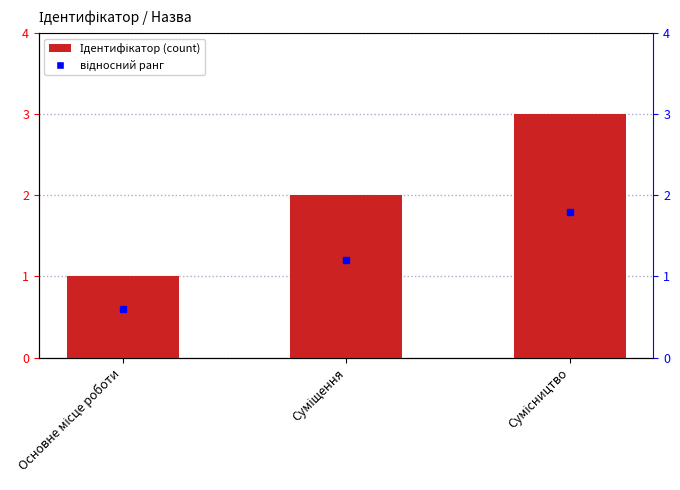

List the labels in order of value, largest first.

Сумісництво, Суміщення, Основне місце роботи